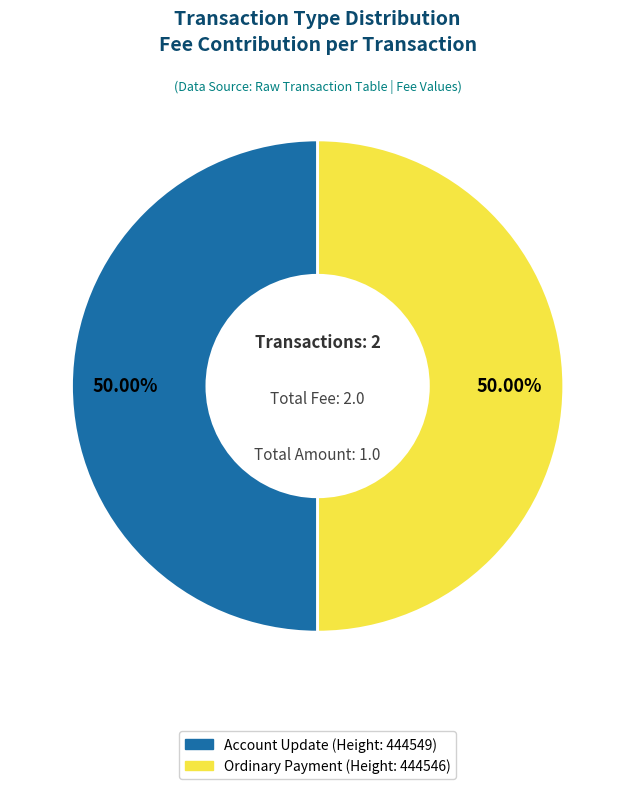

What is the ratio of the value at Account Update (Height: 444549) to the value at Ordinary Payment (Height: 444546)?

1.0